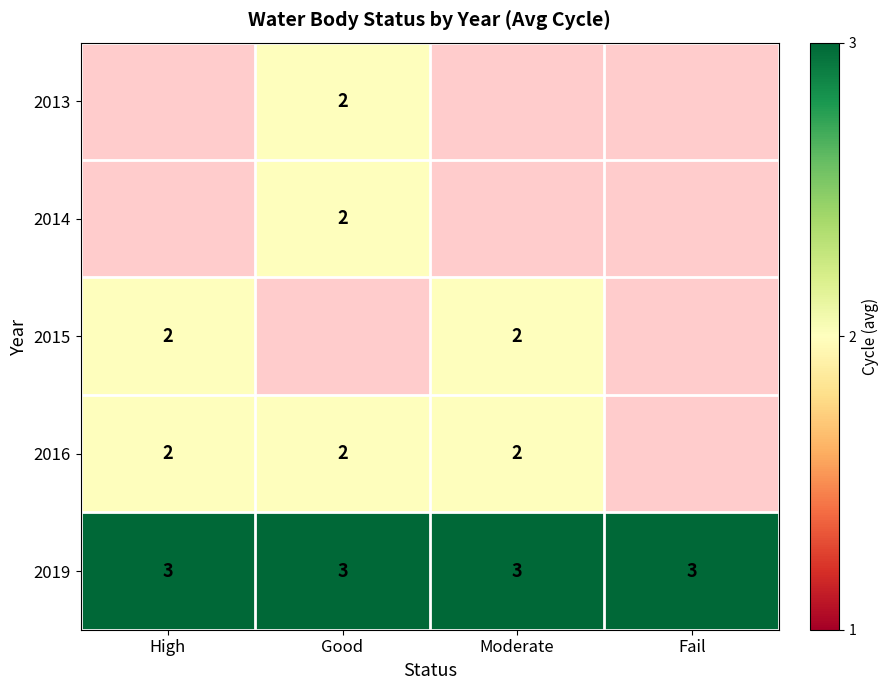

The value of 2019 at Good is 5.0. True or false?

False